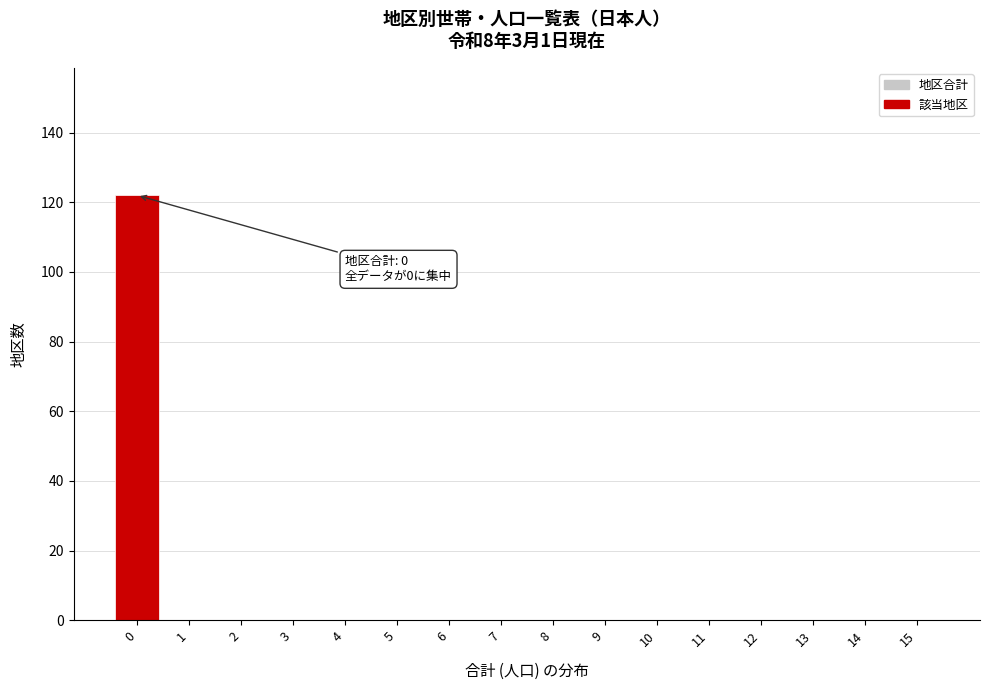

Which range on the x-axis has the tallest bar?

-0.5 to 0.5